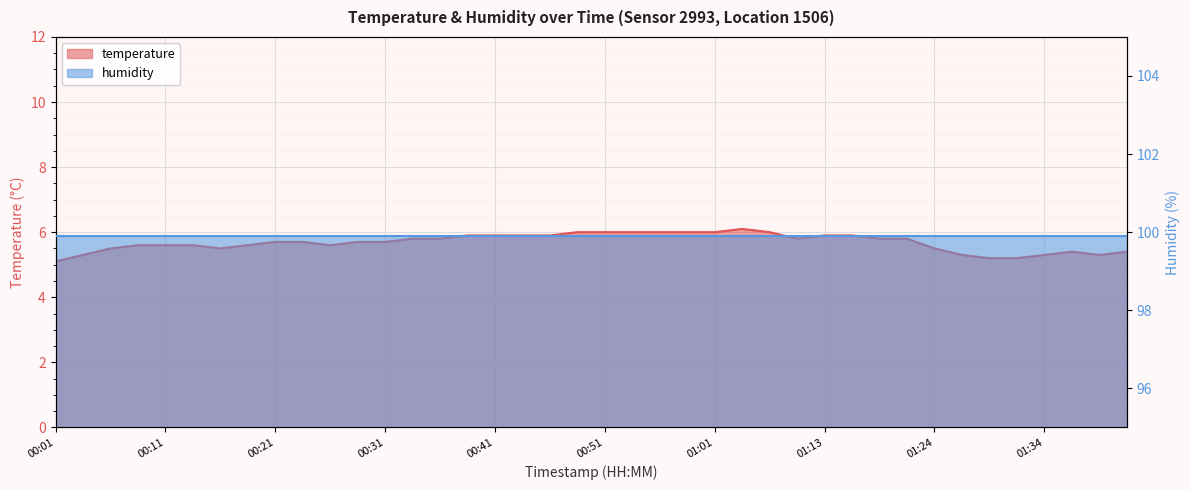

Count the number of categories in the chart.

40